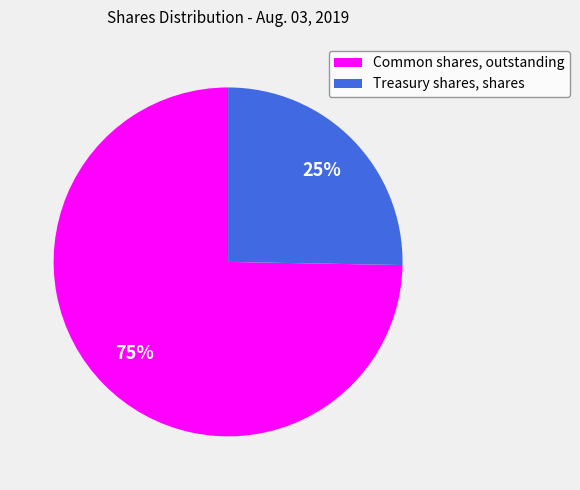

To the nearest percent, what portion does Treasury shares, shares represent?

25%